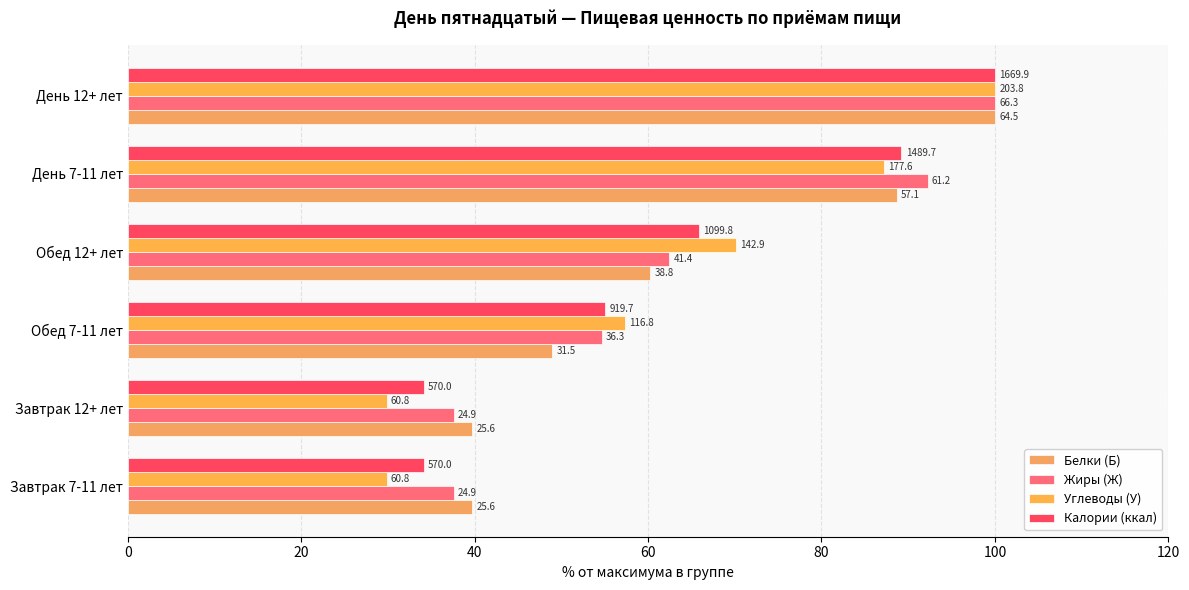

Reading right to left, what are all the values shown in this chart?

Белки (Б): 100=100.0	80=88.7	60=60.3	40=48.9	20=39.7	0=39.7
Жиры (Ж): 100=100.0	80=92.2	60=62.4	40=54.7	20=37.6	0=37.6
Углеводы (У): 100=100.0	80=87.2	60=70.2	40=57.3	20=29.8	0=29.8
Калории (ккал): 100=100.0	80=89.2	60=65.9	40=55.1	20=34.1	0=34.1